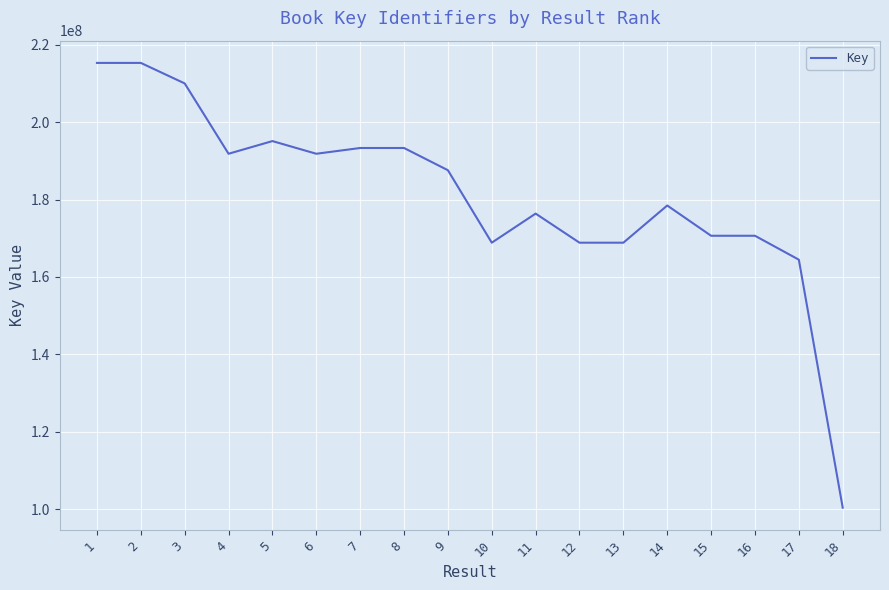

How many lines are shown in the chart?

1